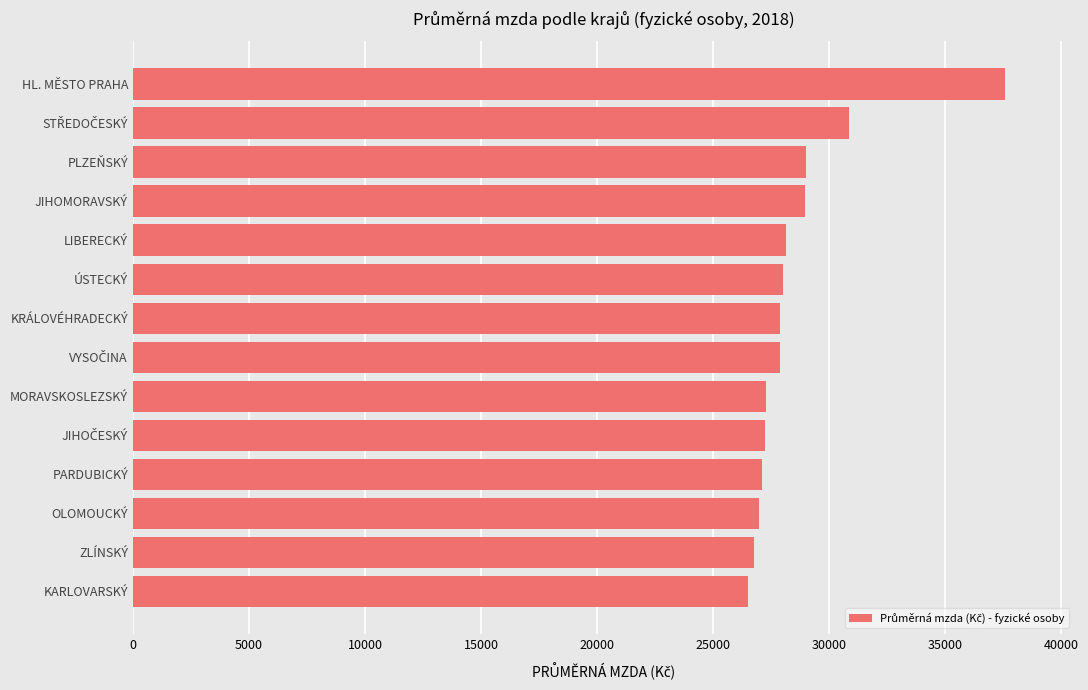

Between PARDUBICKÝ and JIHOMORAVSKÝ, which is larger?

JIHOMORAVSKÝ